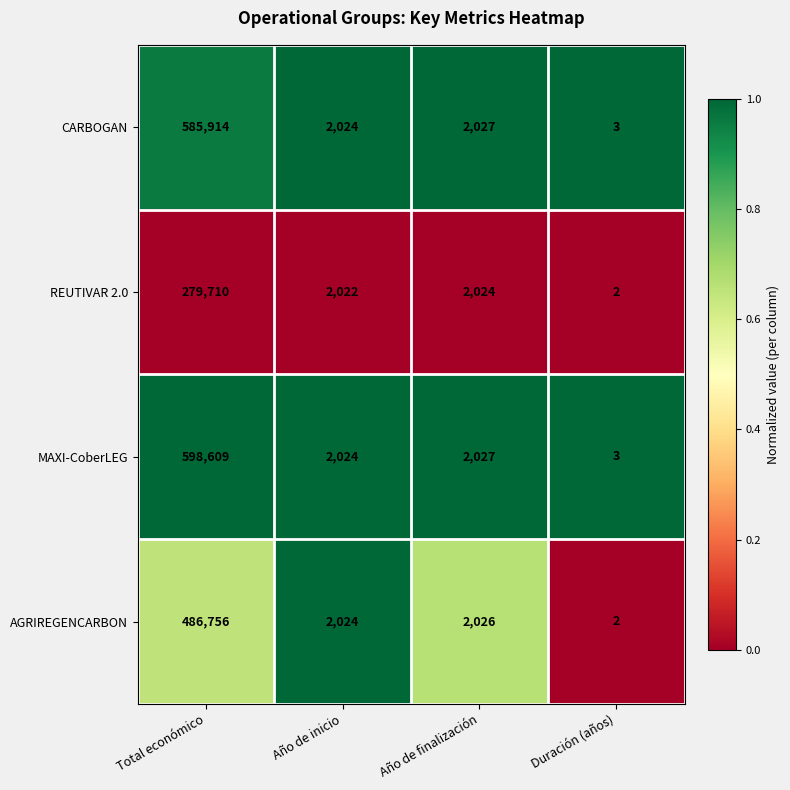

Reading left to right, list all the values displayed in this chart.

CARBOGAN: 585914	2024	2027	3
REUTIVAR 2.0: 279710	2022	2024	2
MAXI-CoberLEG: 598609	2024	2027	3
AGRIREGENCARBON: 486756	2024	2026	2